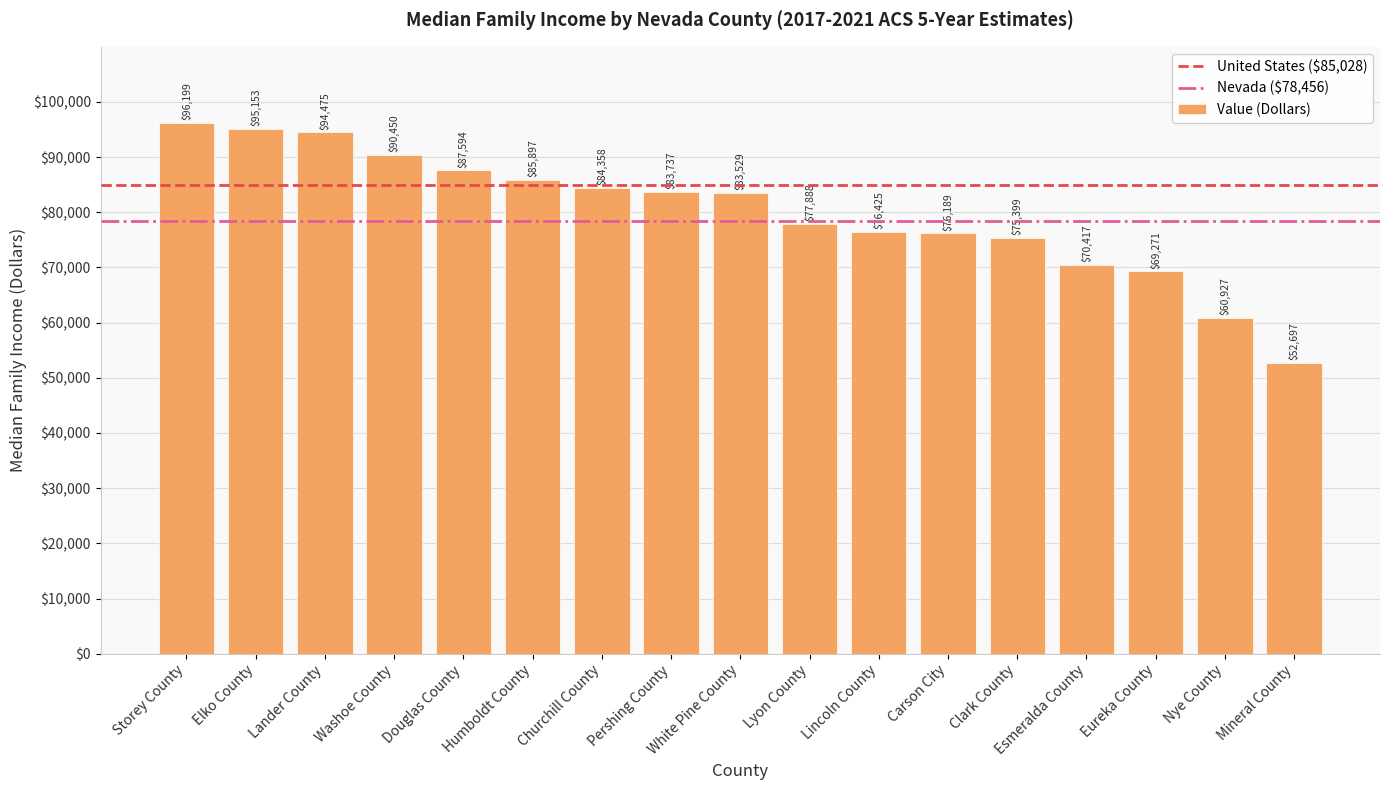

Reading left to right, list all the values displayed in this chart.

Storey County=96199	Elko County=95153	Lander County=94475	Washoe County=90450	Douglas County=87594	Humboldt County=85897	Churchill County=84358	Pershing County=83737	White Pine County=83529	Lyon County=77888	Lincoln County=76425	Carson City=76189	Clark County=75399	Esmeralda County=70417	Eureka County=69271	Nye County=60927	Mineral County=52697